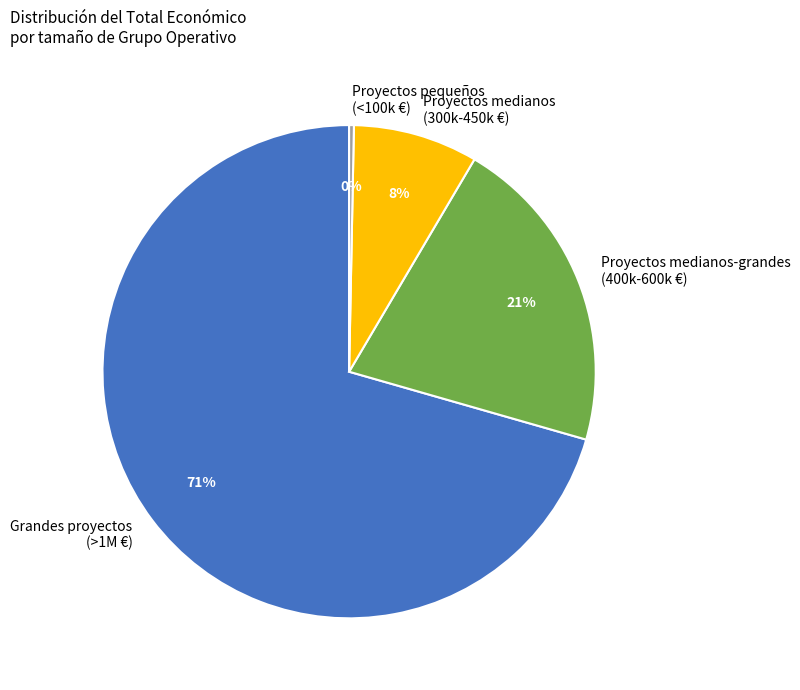

How many segments does this pie chart have?

4